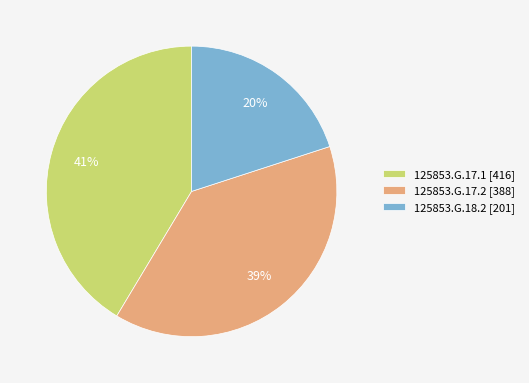

Is the sum of 125853.G.17.2 [388] and 125853.G.18.2 [201] greater than half?

Yes